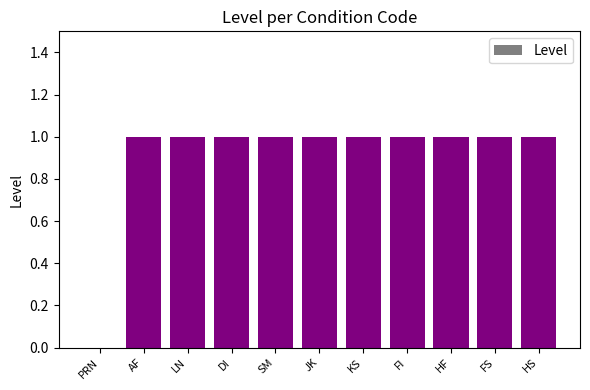

Reading right to left, what are all the values shown in this chart?

HS=1	FS=1	HF=1	FI=1	KS=1	JK=1	SM=1	DI=1	LN=1	AF=1	PRN=0